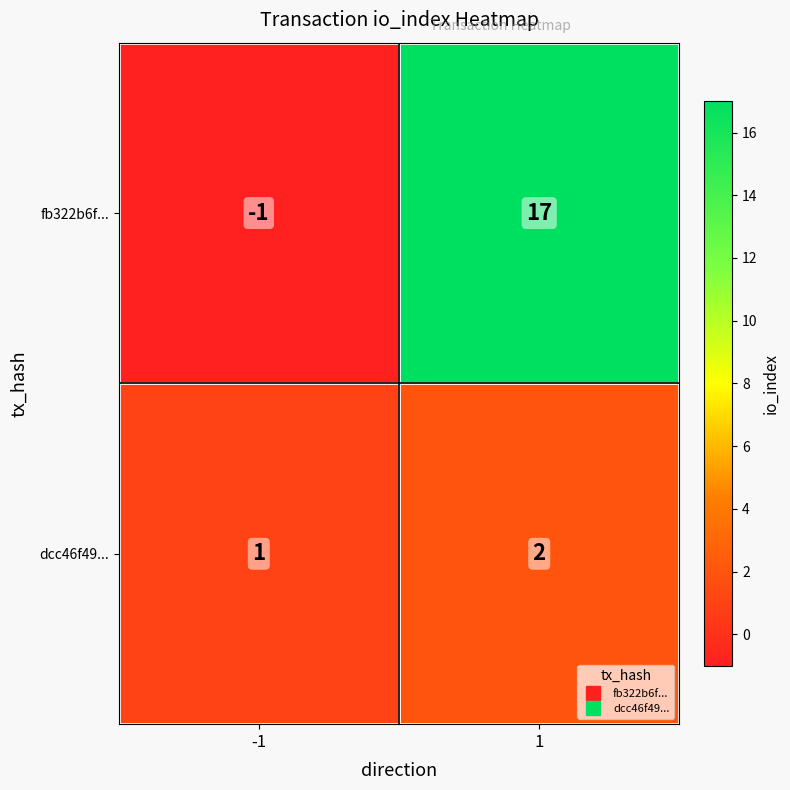

At how many categories does at least one series exceed 10?

1